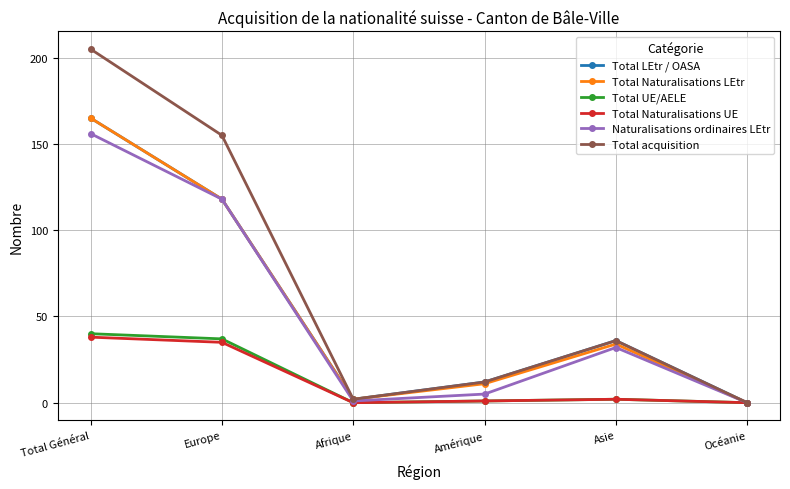

Which category has the highest value in the Total LEtr / OASA series?

Total Général